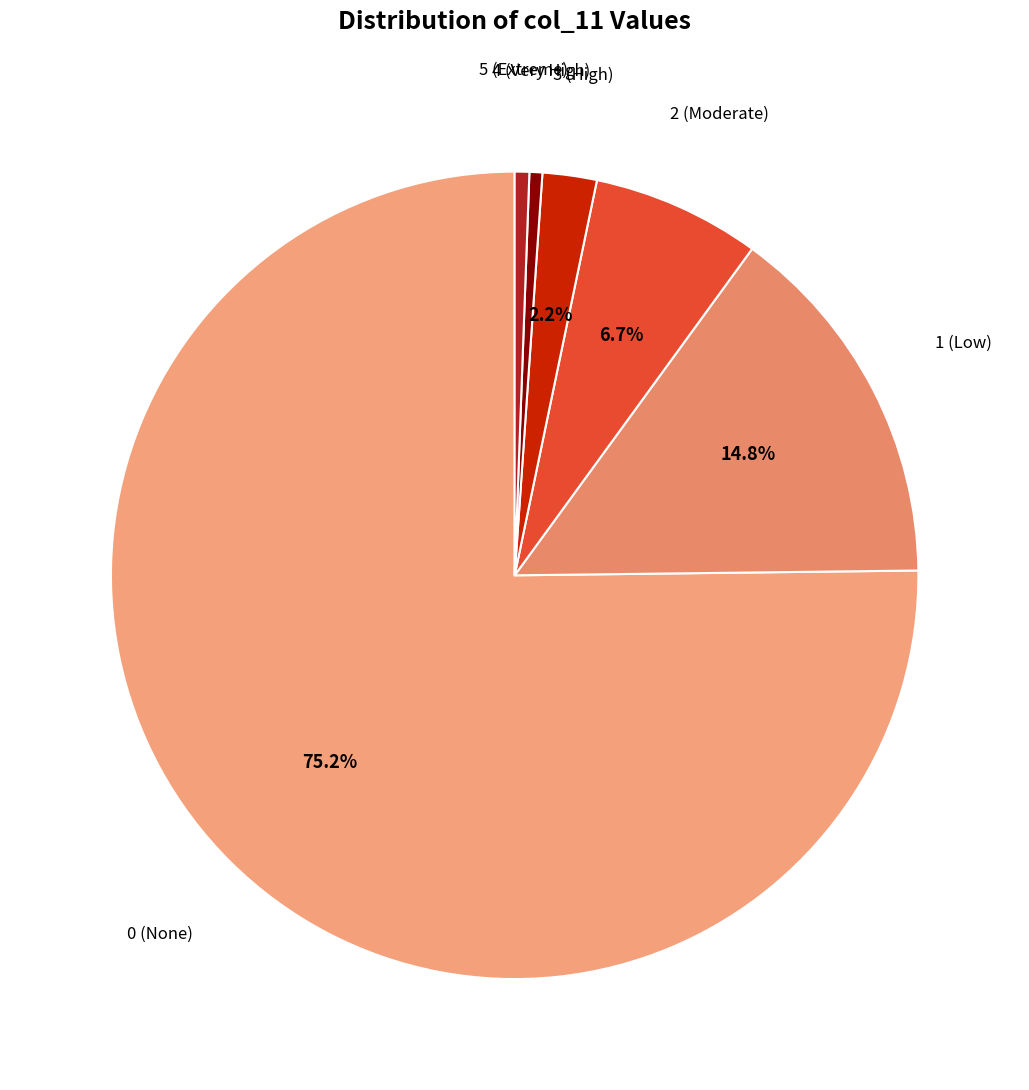

How many segments does this pie chart have?

6